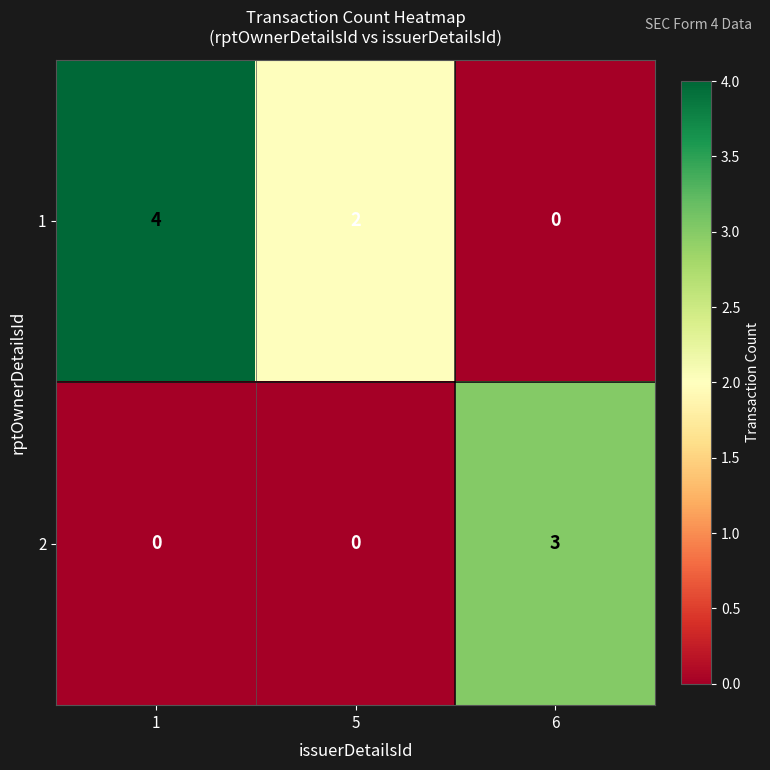

Which label corresponds to the largest value in the chart?

1